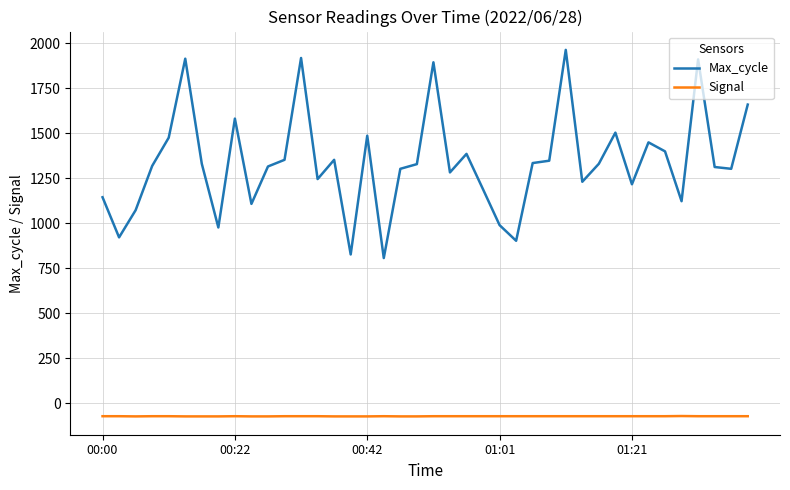

Which series has the largest total across all categories?

Max_cycle